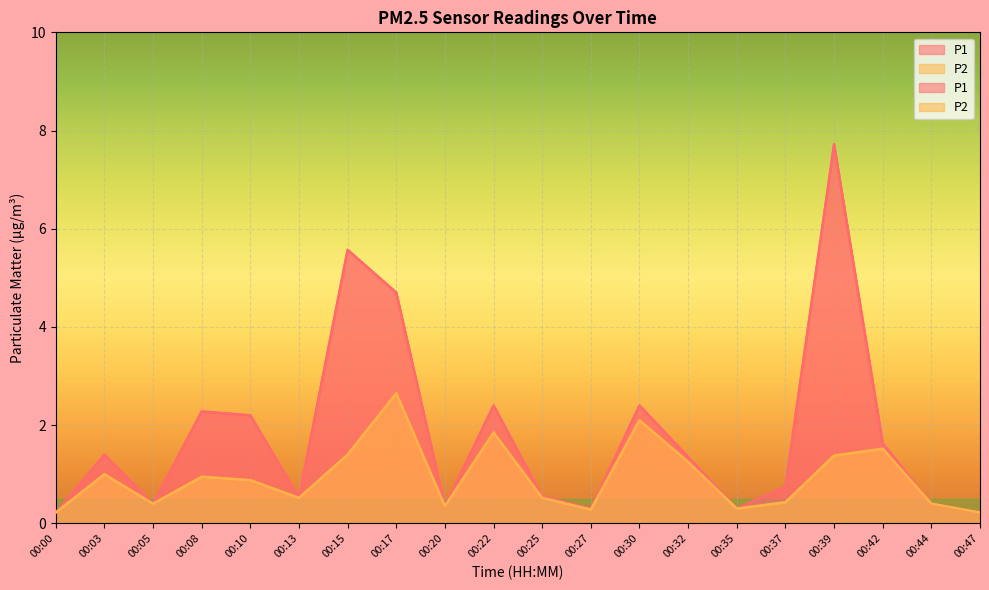

What are all the series names shown in the legend?

P1, P2